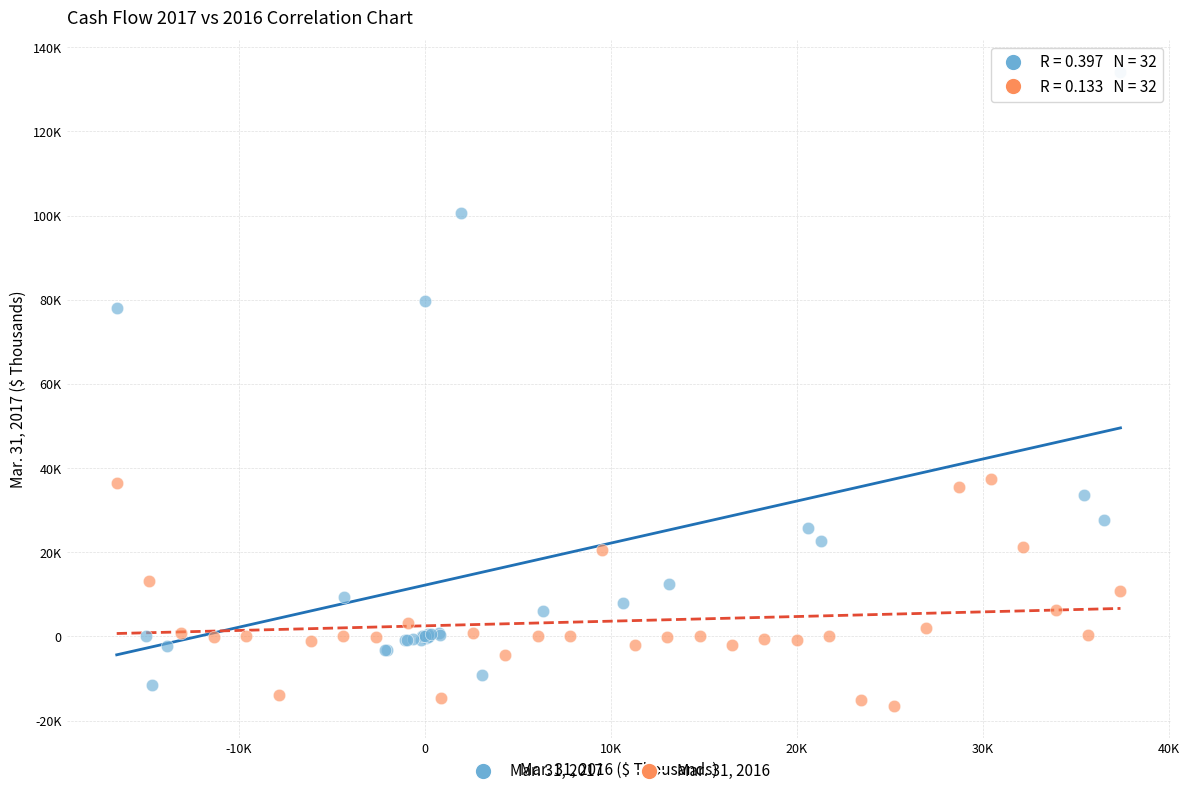

What are all the series names shown in the legend?

Mar. 31, 2017, Mar. 31, 2016